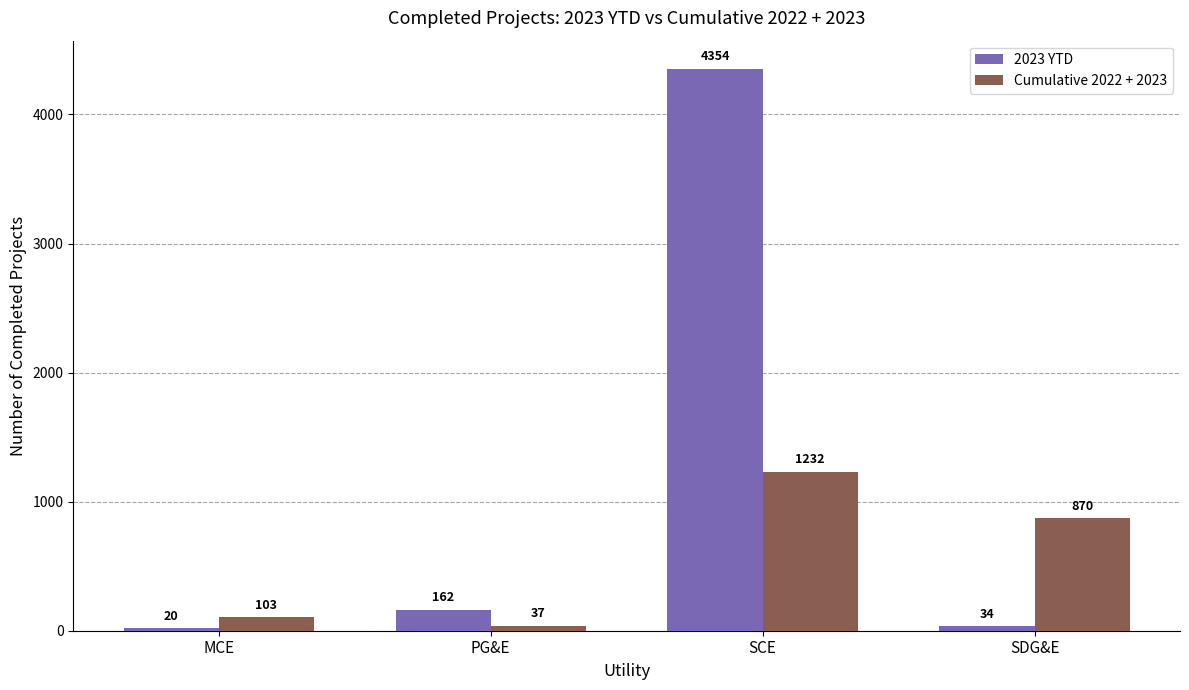

Reading right to left, what are all the values shown in this chart?

2023 YTD: SDG&E=34	SCE=4354	PG&E=162	MCE=20
Cumulative 2022 + 2023: SDG&E=870	SCE=1232	PG&E=37	MCE=103